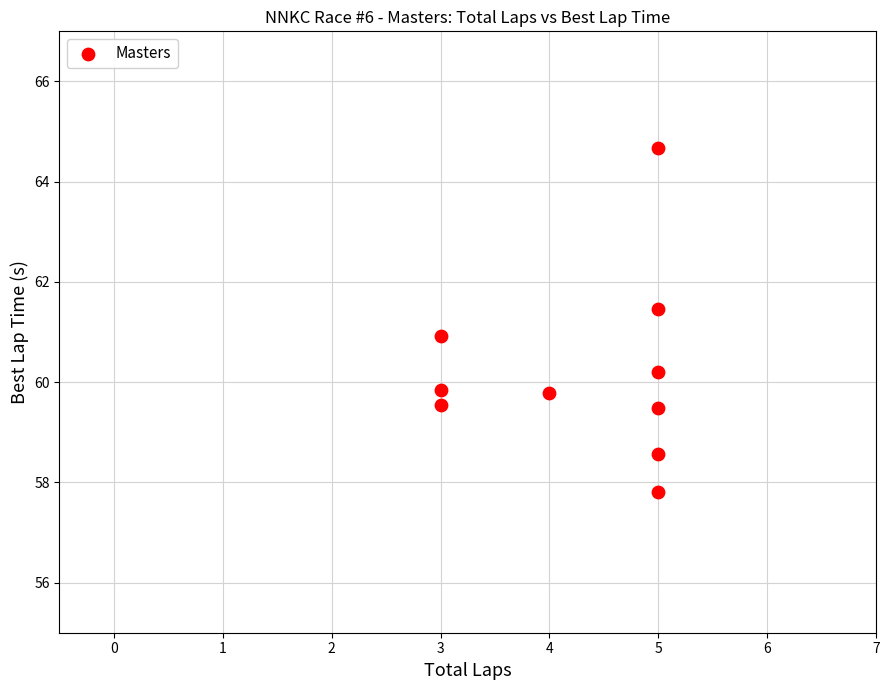

What is the range of Y values (max minus min)?

6.9